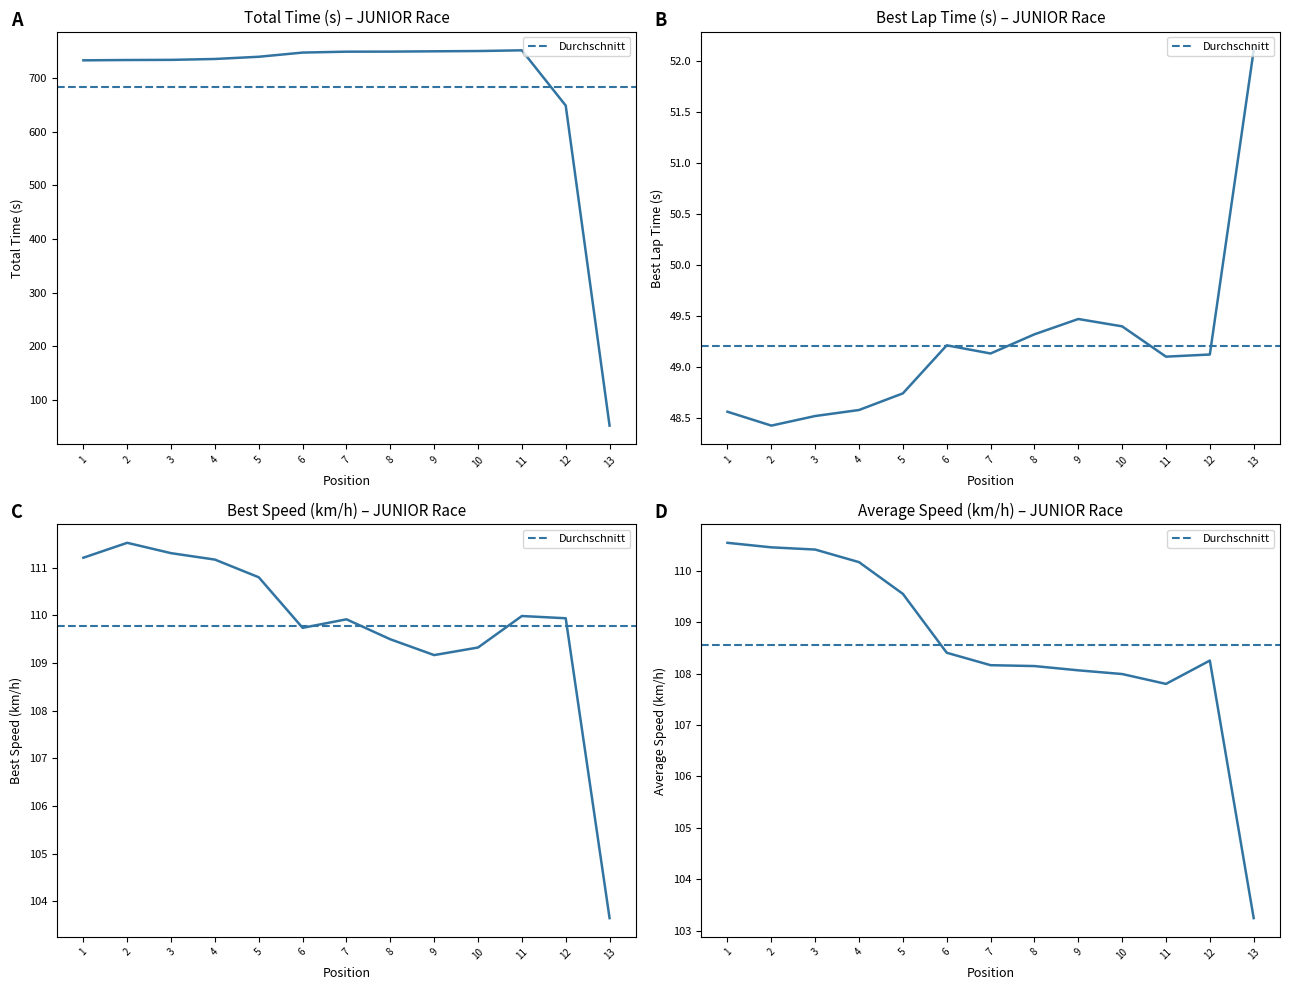

What is the smallest value displayed?

48.4